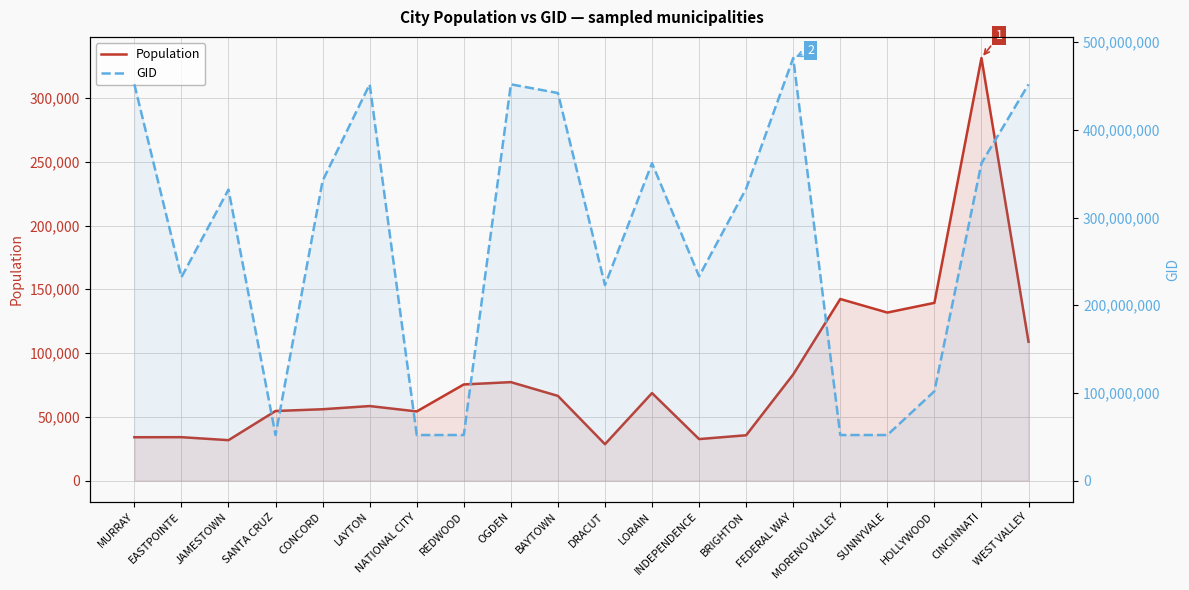

True or false: GID and Population cross at least once.

False